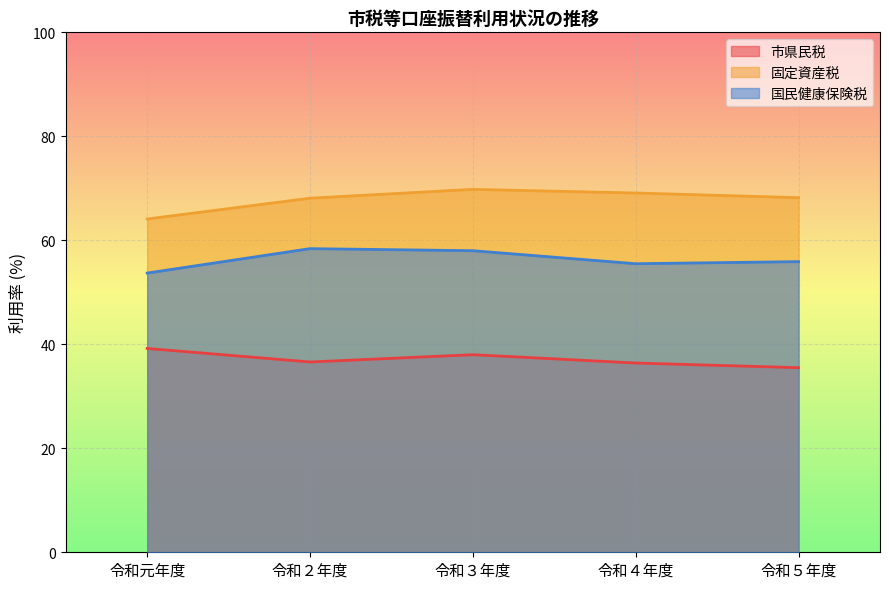

True or false: 市県民税 and 国民健康保険税 cross at least once.

False